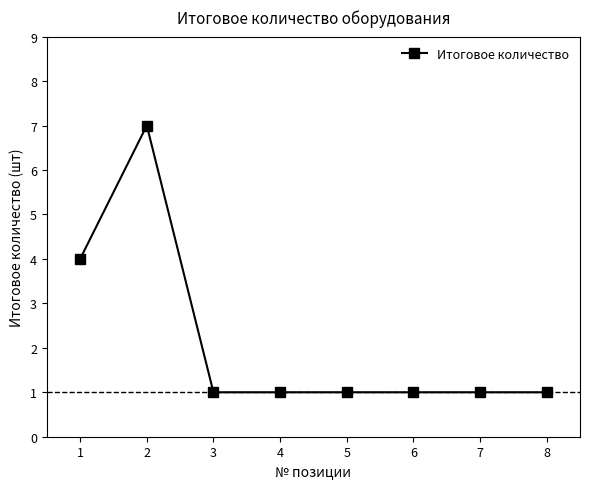

Reading left to right, what are all the values shown in this chart?

4	7	1	1	1	1	1	1